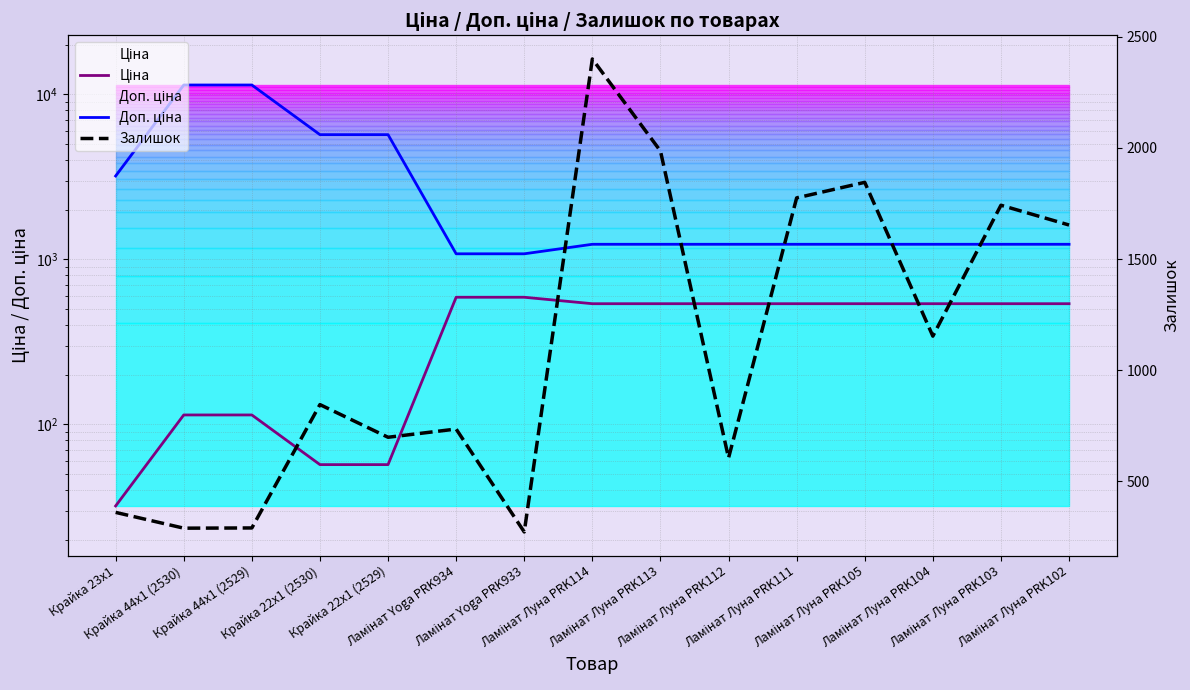

Rank the series by their average value, from lowest to highest.

Ціна, Залишок, Доп. ціна